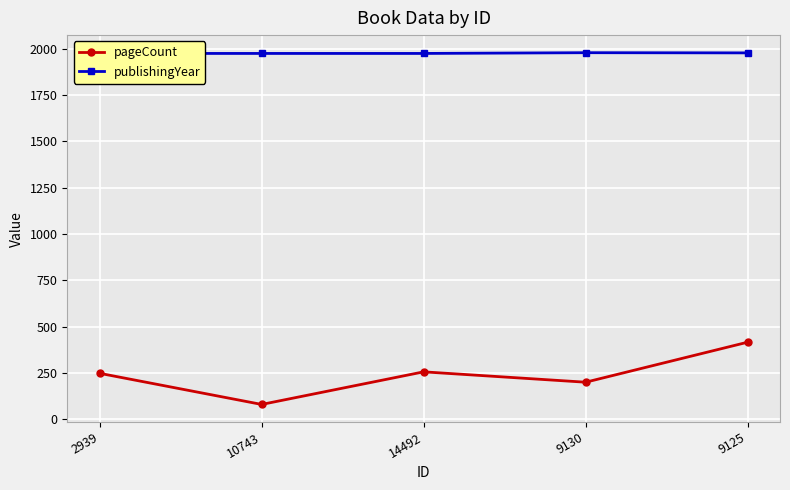

What is the label of the 4th point from the right?

10743